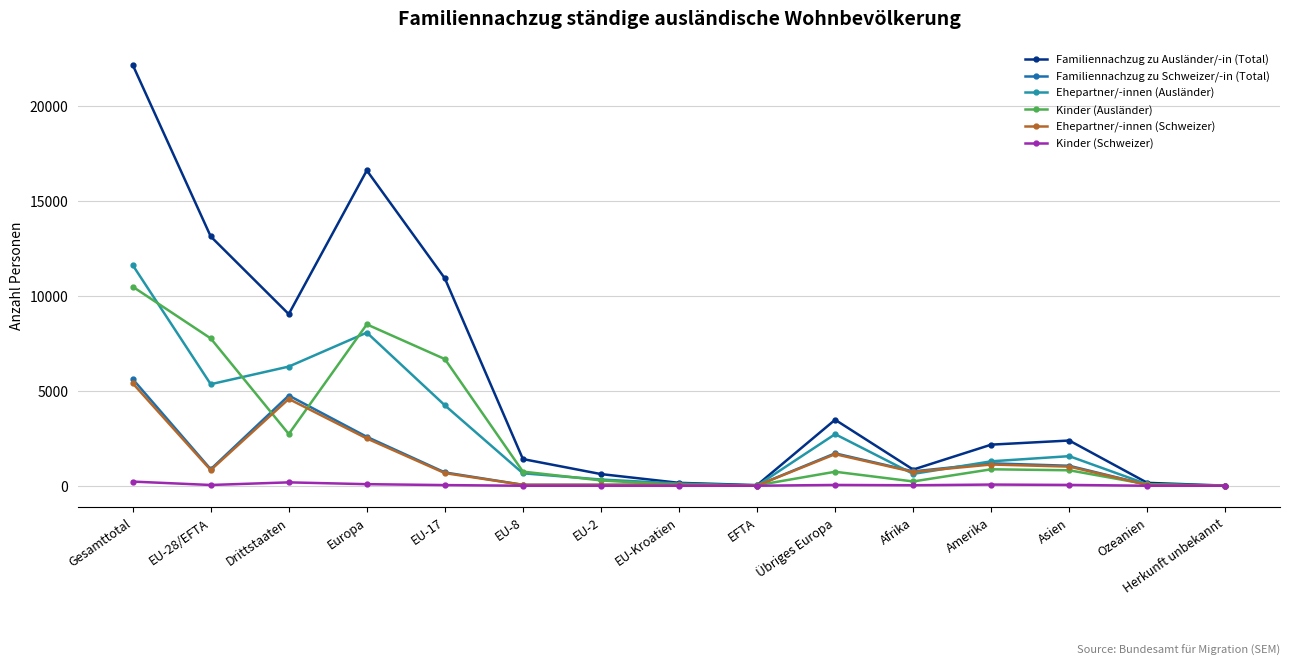

What is the difference between the maximum and second lowest values in the Familiennachzug zu Ausländer/-in (Total) series?

22119